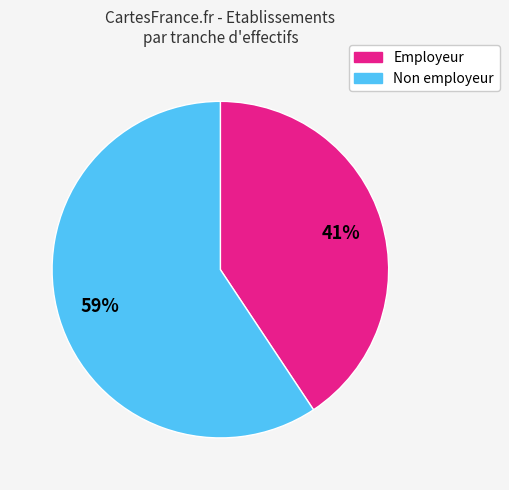

Is there any slice that represents more than half of the pie?

Yes